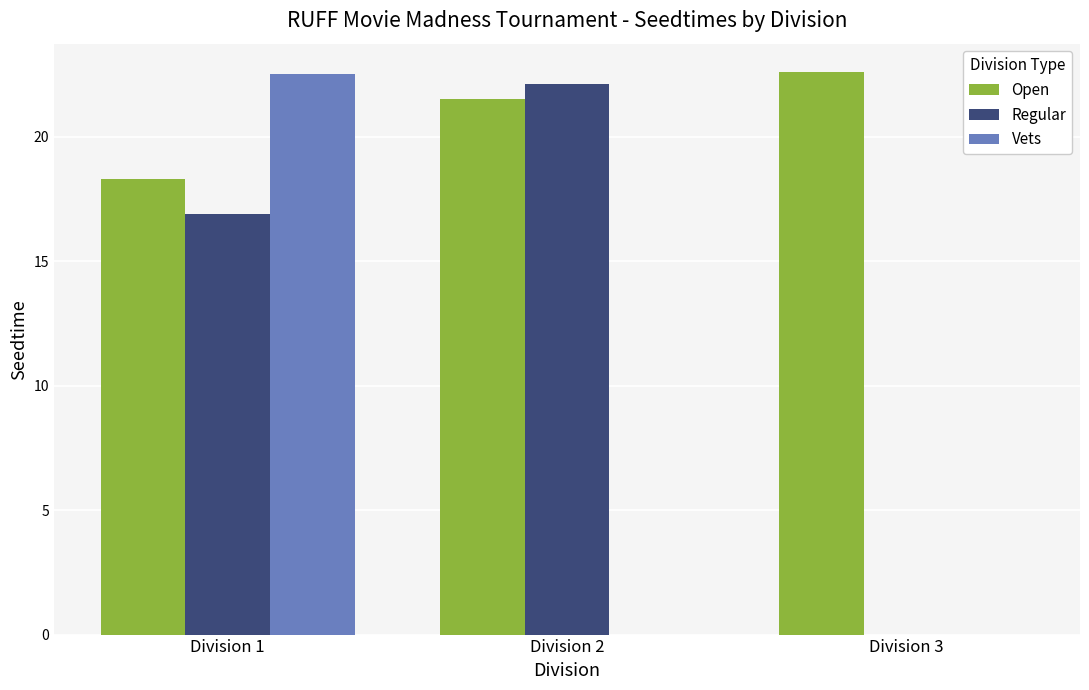

What is the maximum value for Open?

22.6